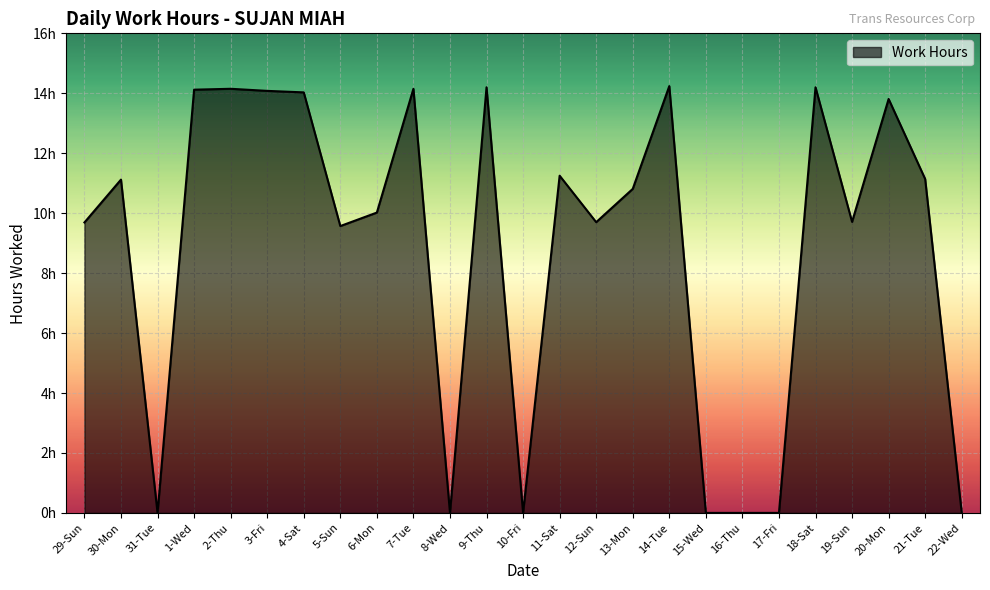

Which has a higher value, 19-Sun or 3-Fri?

3-Fri